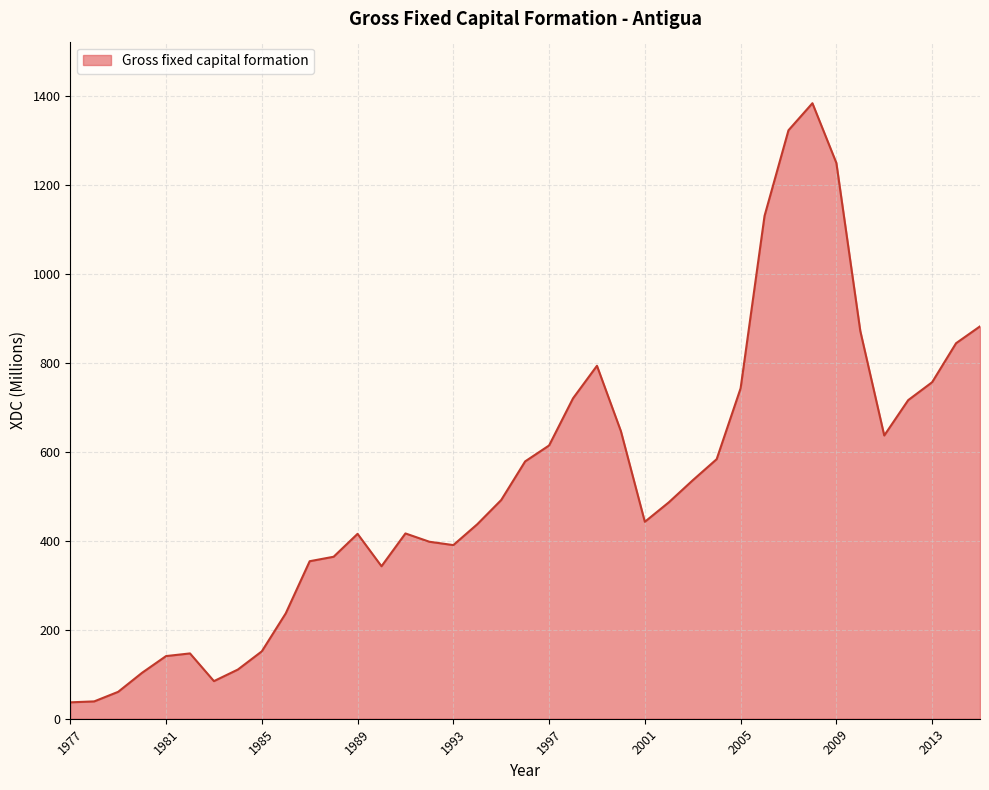

What is the greatest value displayed?

1384.4